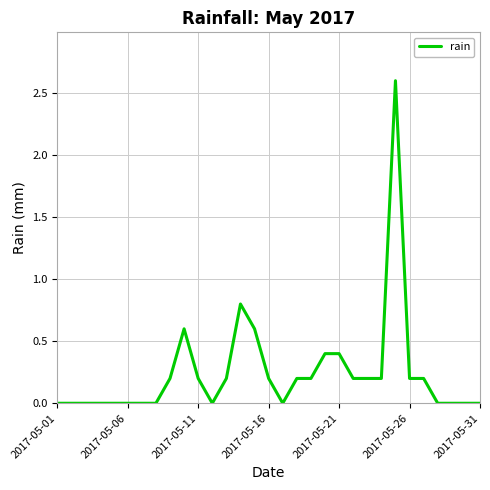

What is the maximum value shown in the chart?

2.6